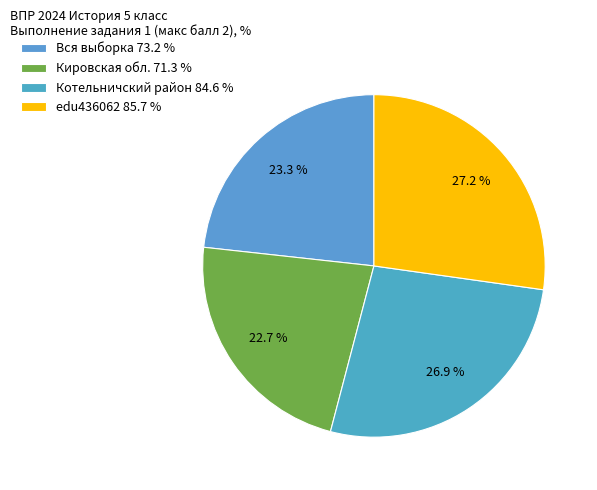

How many slices are in this pie chart?

4